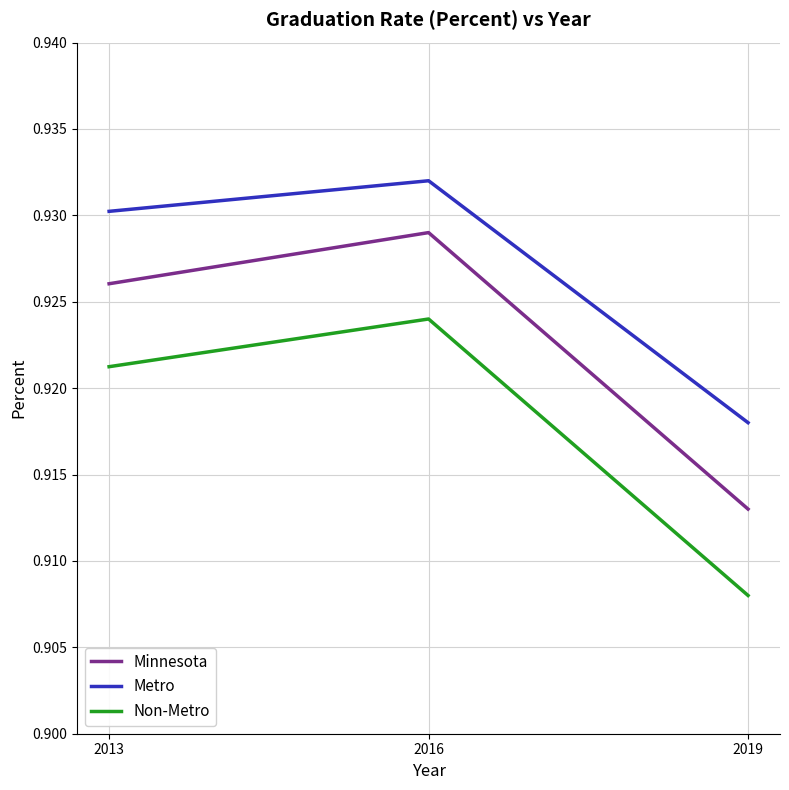

At which label is Metro closest to 0?

2019